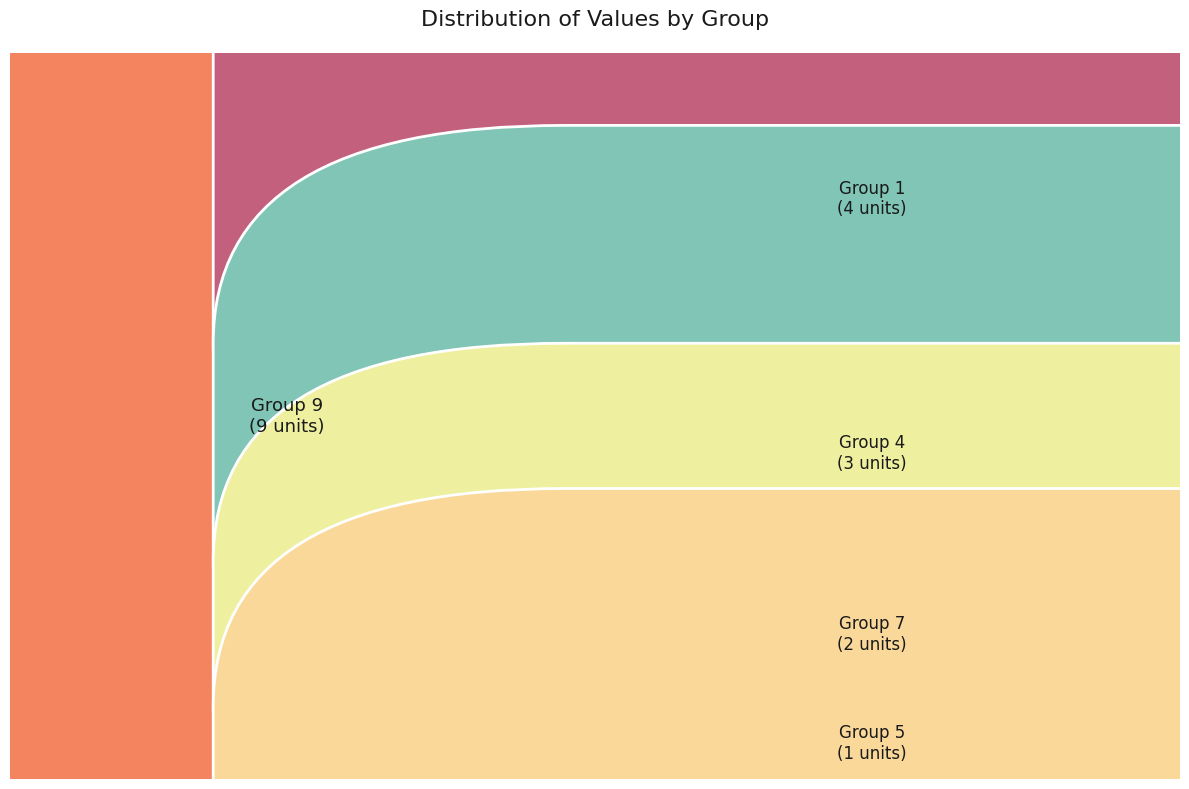

Combined, do 9 and 8 account for over 50%?

No